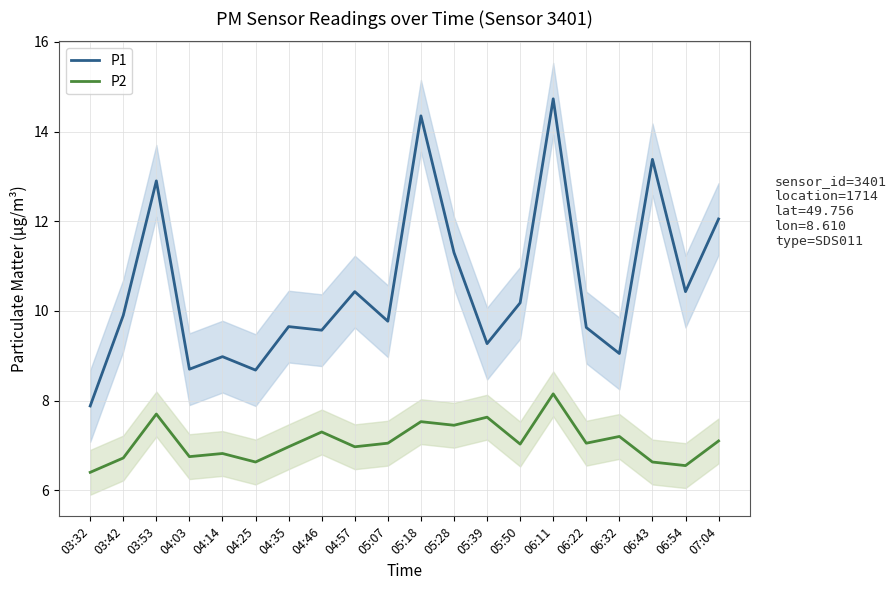

What is the label of the 5th point from the left?

04:14